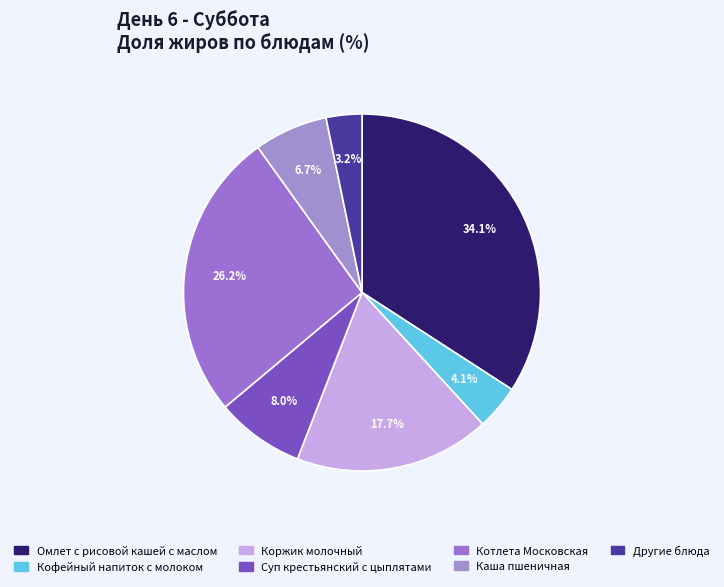

How many segments does this pie chart have?

7